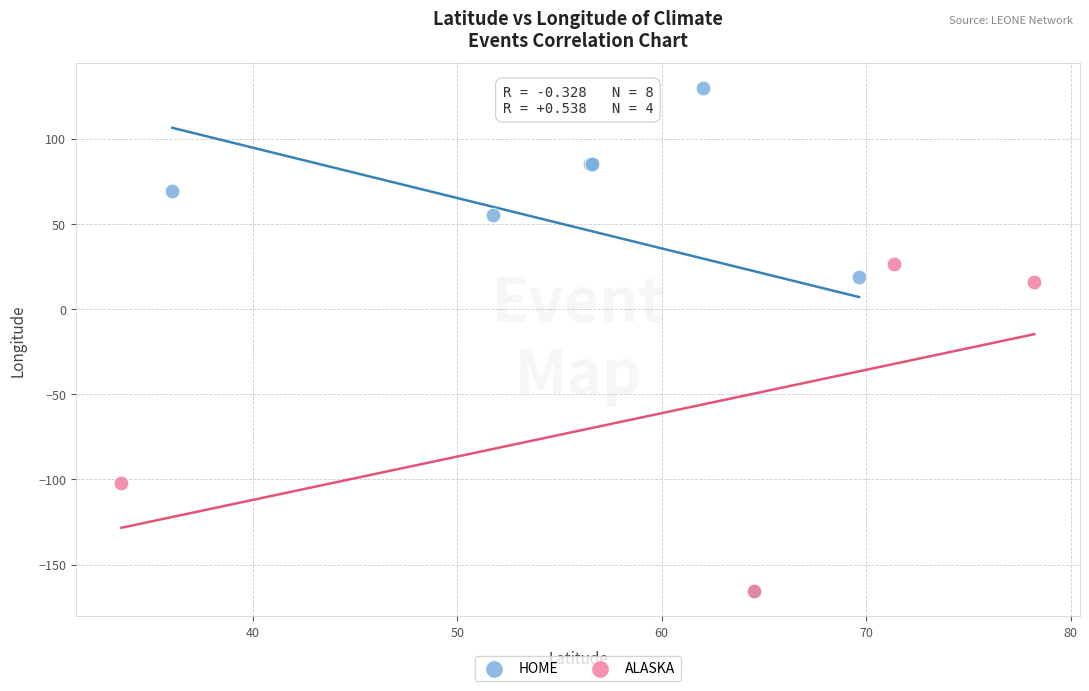

What are all the series names shown in the legend?

HOME, ALASKA